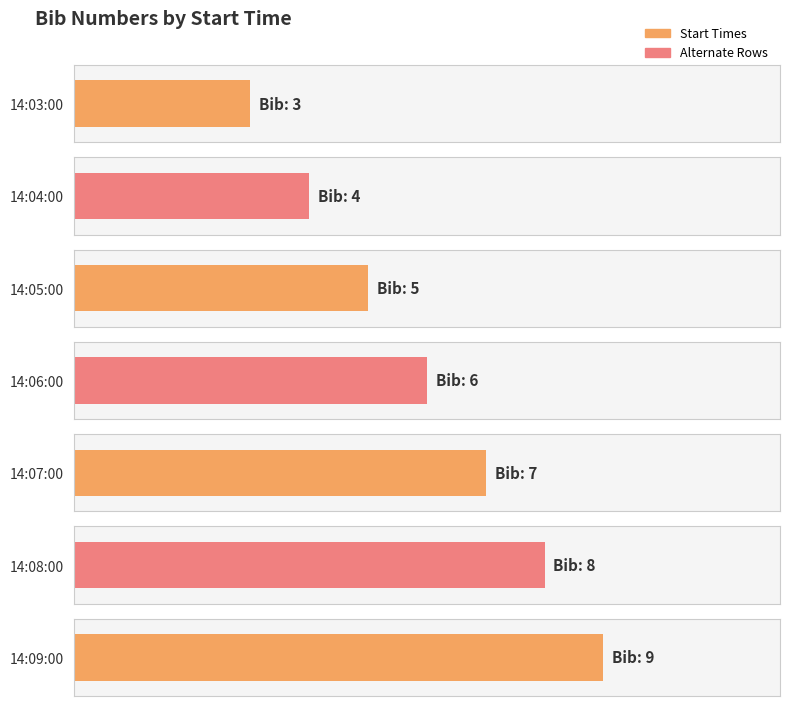

How many values are below 6?

3